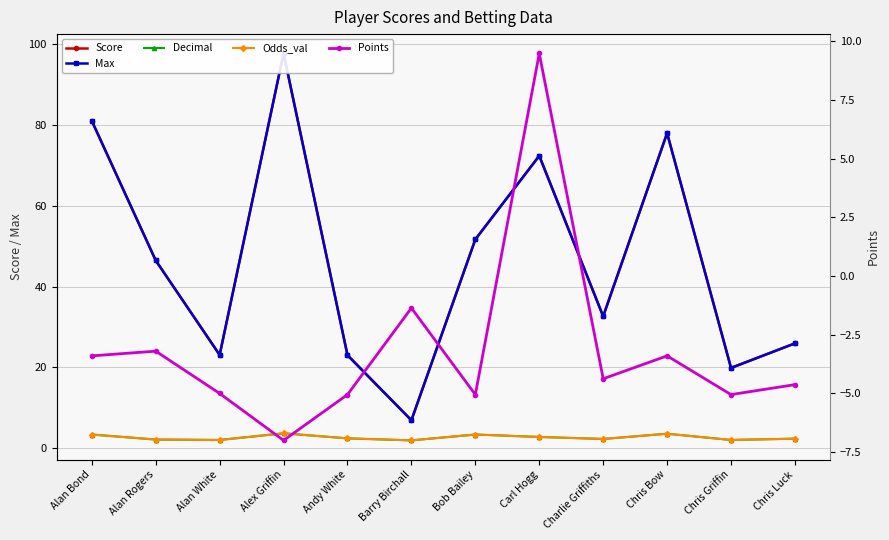

What is the total value across all series at Bob Bailey?

105.2